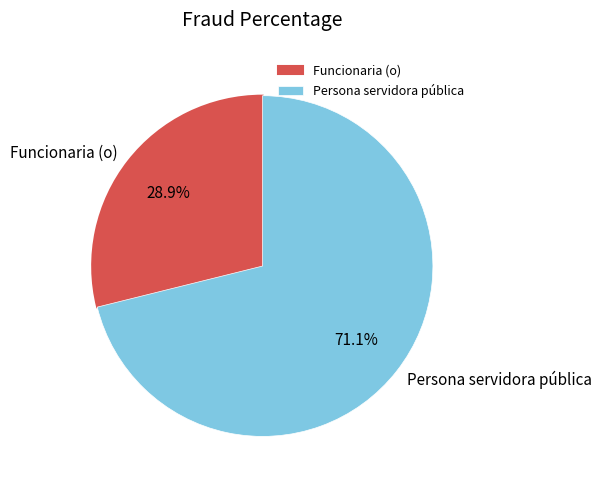

Approximately how many times larger is the value at Persona servidora pública compared to Funcionaria (o)?

2.5